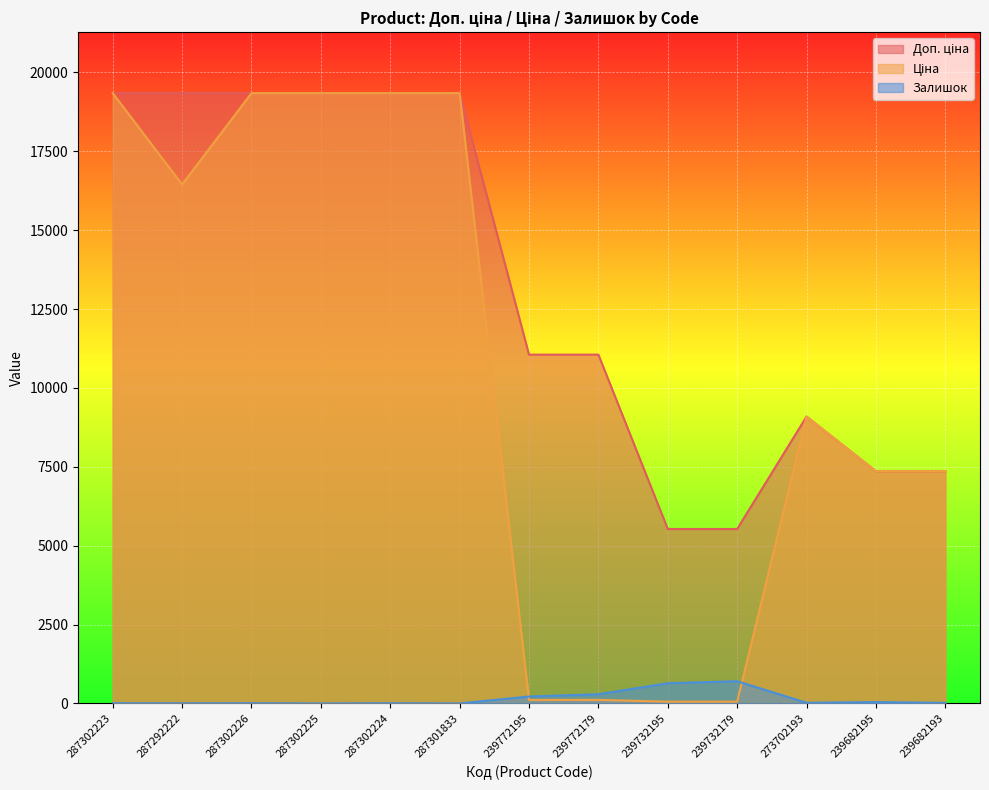

What is the average value of the Залишок series?

150.2